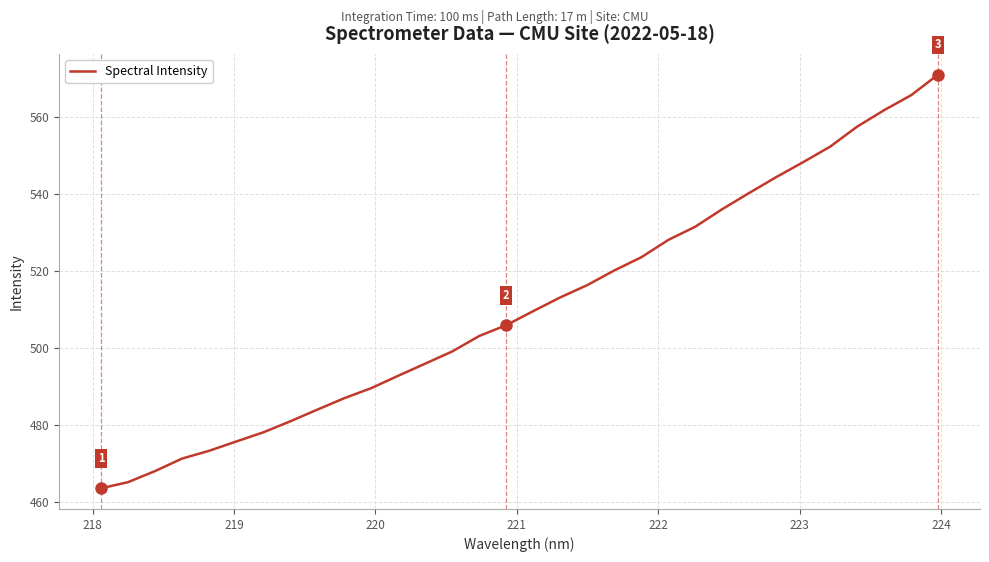

What is the maximum value shown in the chart?

570.9